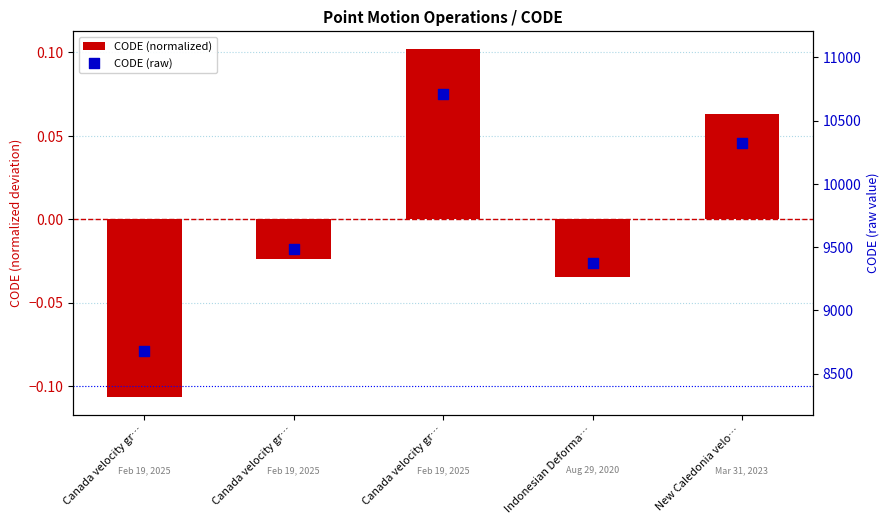

Is the value of CODE (raw) at Canada velocity gr… greater than the value of CODE (normalized) at Canada velocity gr…?

Yes